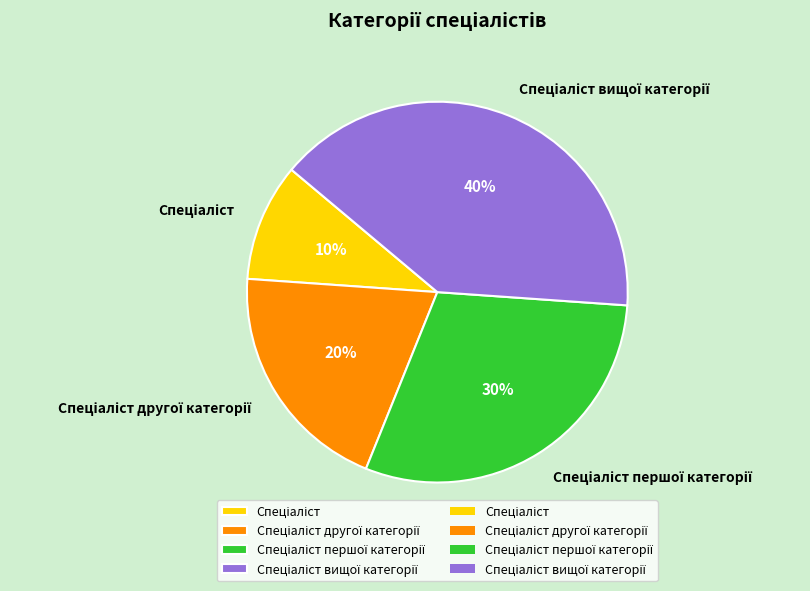

Is there any slice that represents more than half of the pie?

No